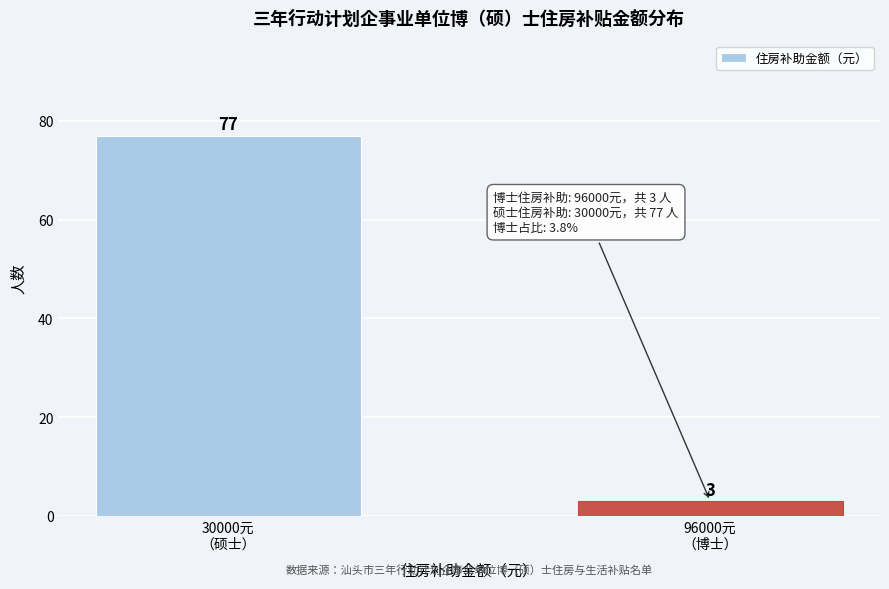

Reading right to left, list all the values displayed in this chart.

3	77